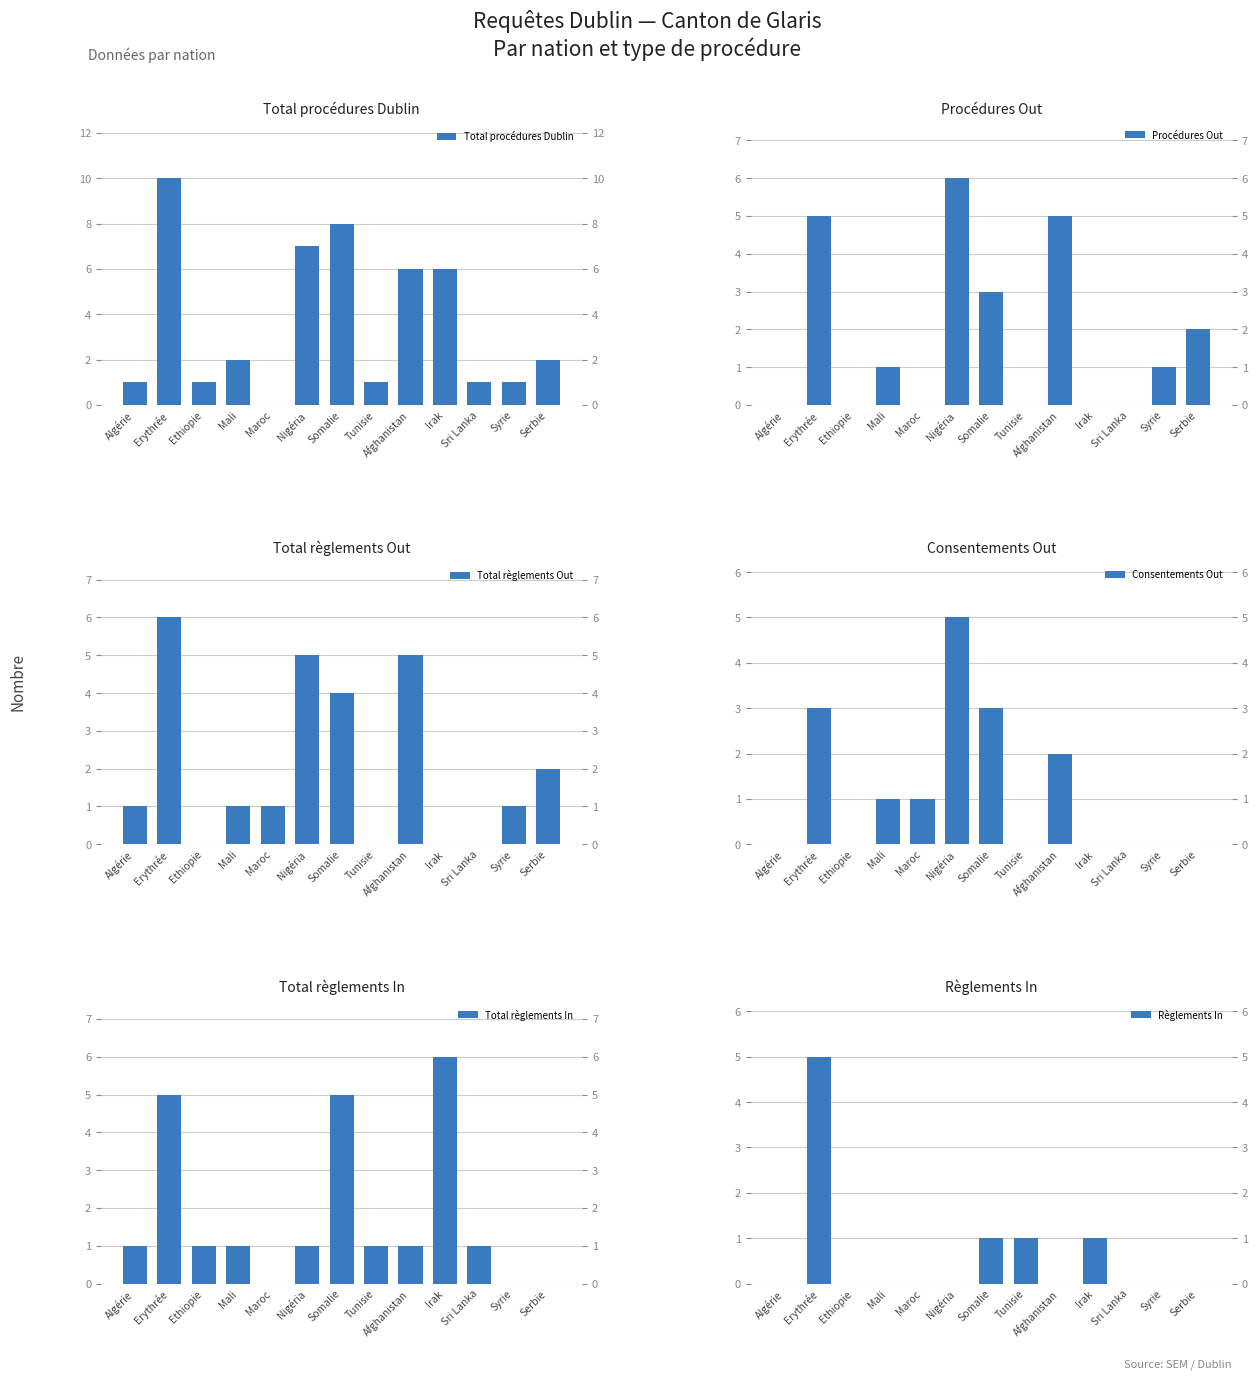

How many series are shown in this chart?

6